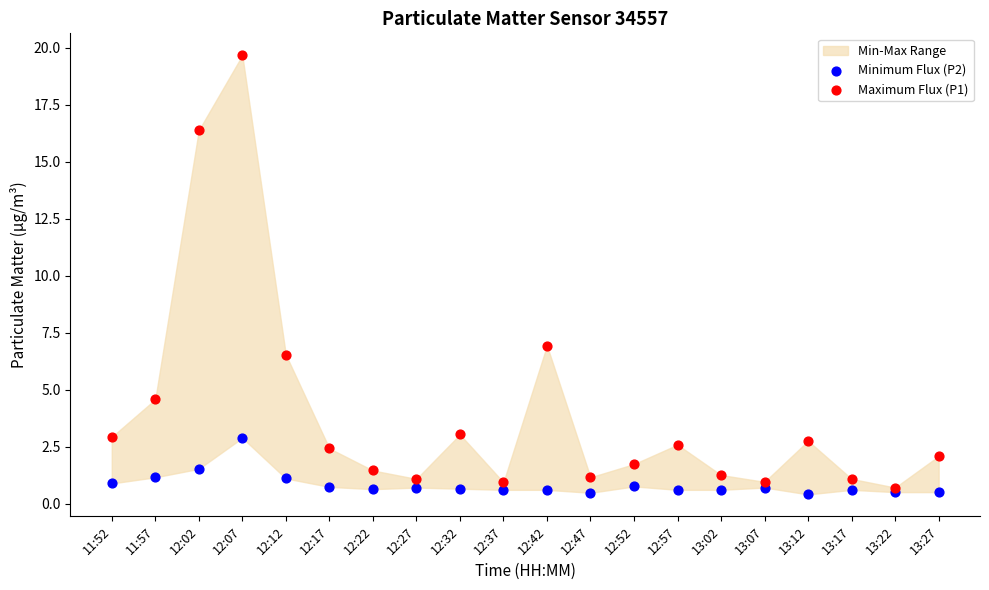

Across all series, what Y value is closest to 10?

6.9